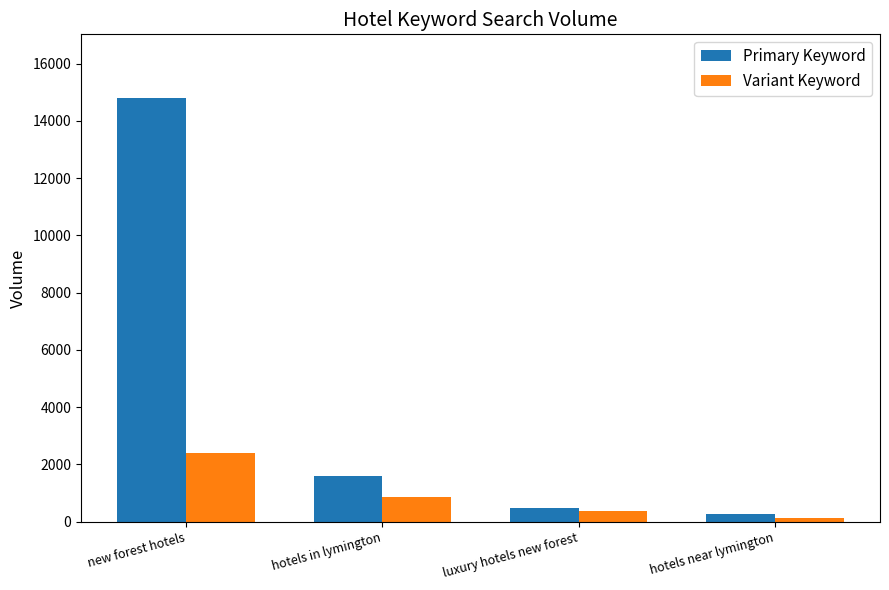

Rank the categories by Primary Keyword value from lowest to highest.

hotels near lymington, luxury hotels new forest, hotels in lymington, new forest hotels